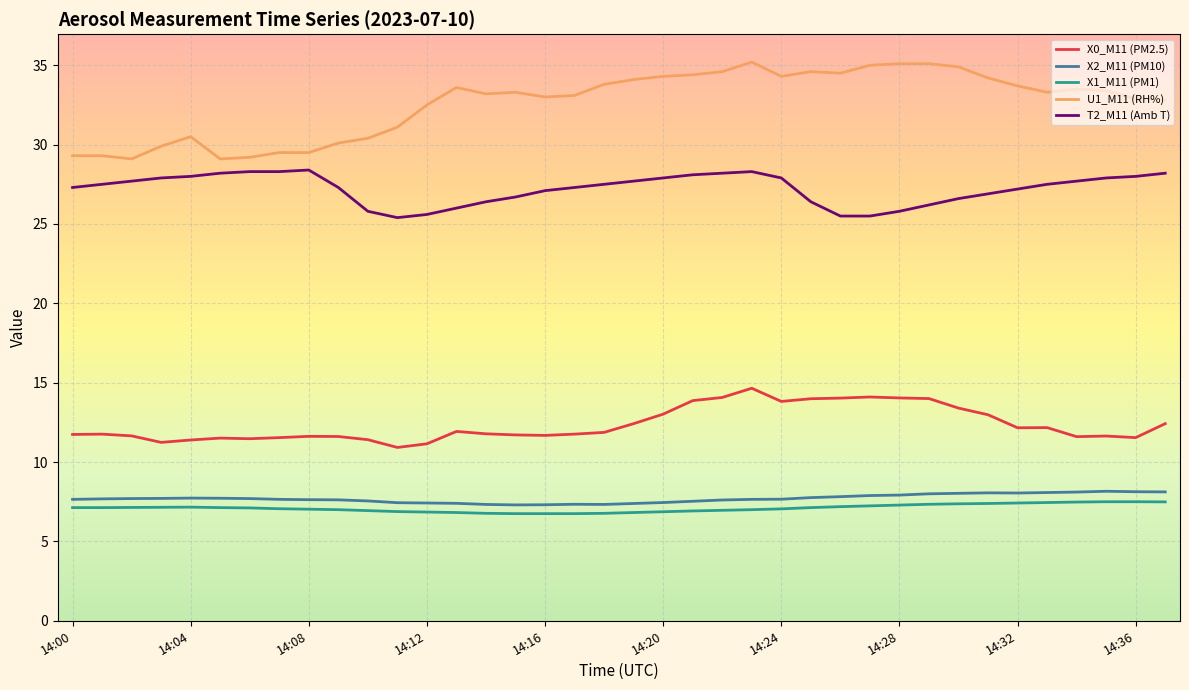

Which series has the largest total across all categories?

U1_M11 (RH%)